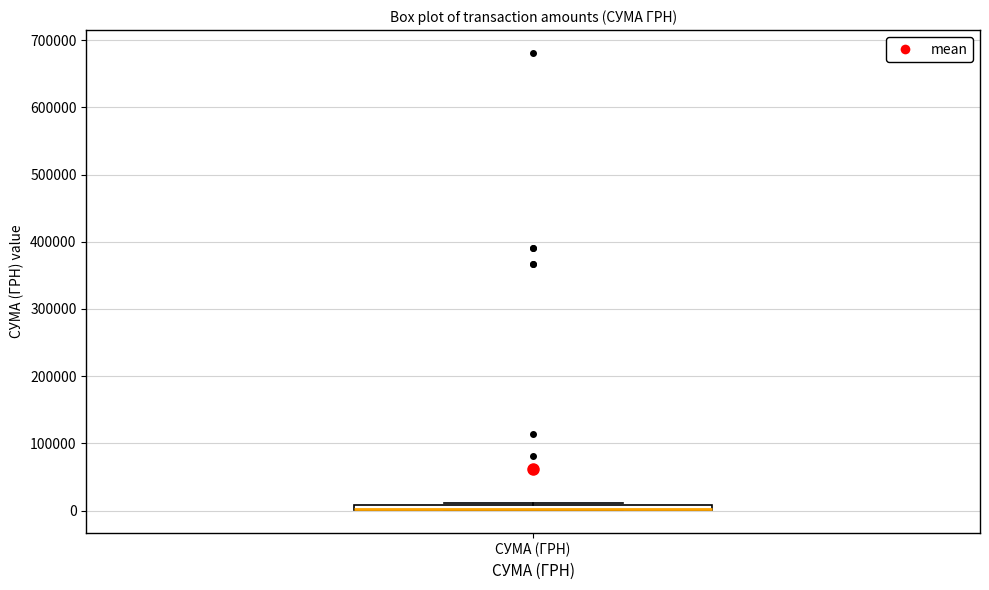

Where is the upper edge of the box for СУМА (ГРН) on the y-axis? The values are not printed on the chart, so give them approximately, as read against the axis.

10000